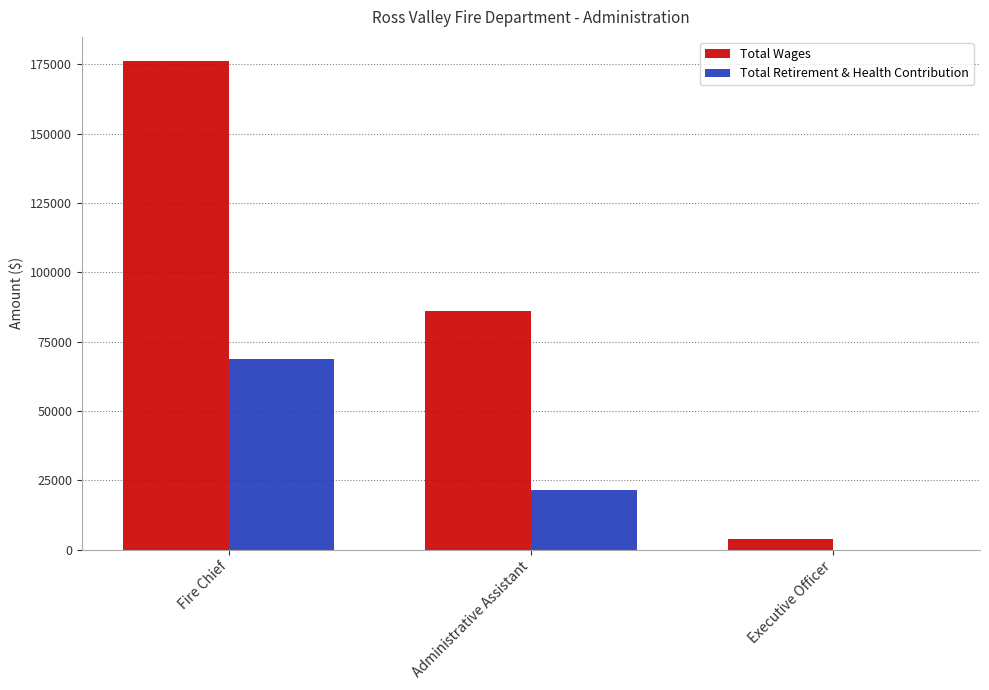

Between Fire Chief and Executive Officer, which series saw the biggest shift?

Total Wages